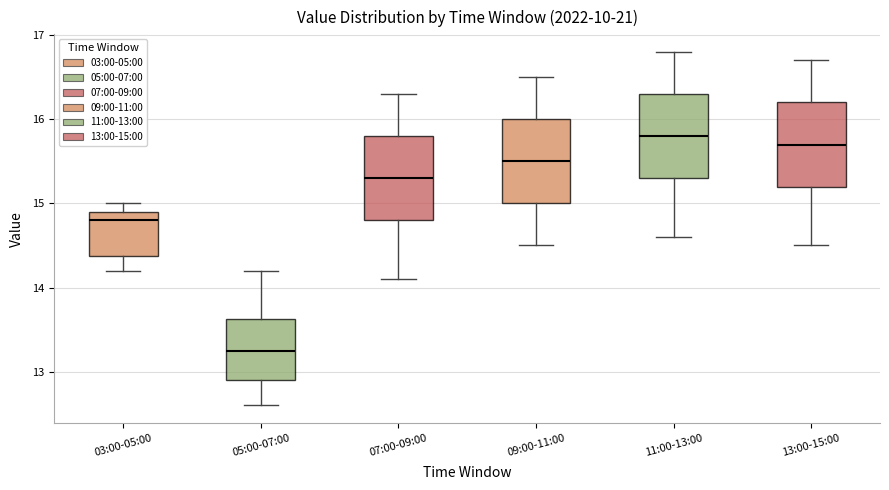

Where does the lower whisker of the box for 11:00-13:00 end on the y-axis? The values are not printed on the chart, so give them approximately, as read against the axis.

14.6